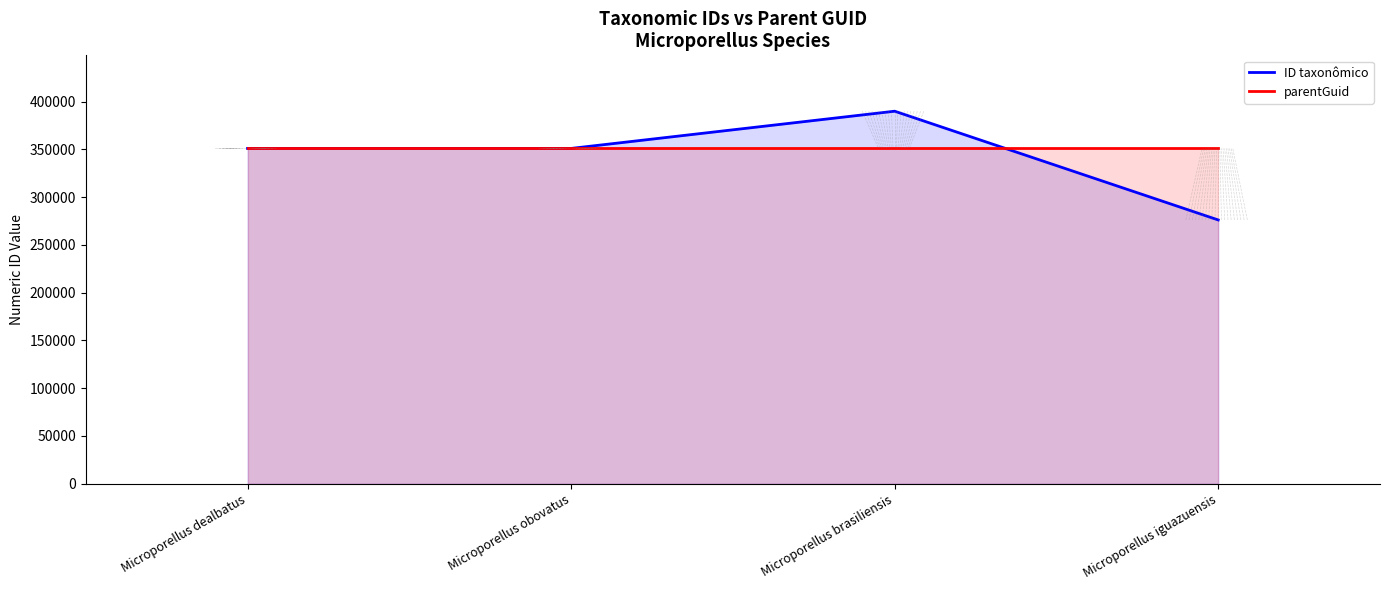

The ID taxonômico series shows 90787 at Microporellus dealbatus. True or false?

False